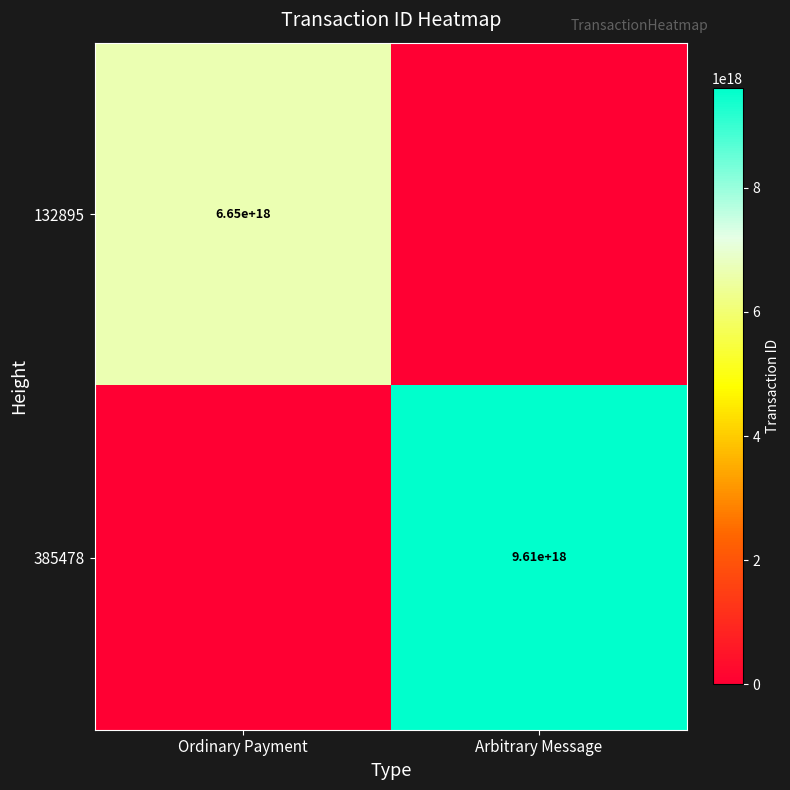

True or false: 385478 has a value of 9610000000000000000 at Arbitrary Message.

True